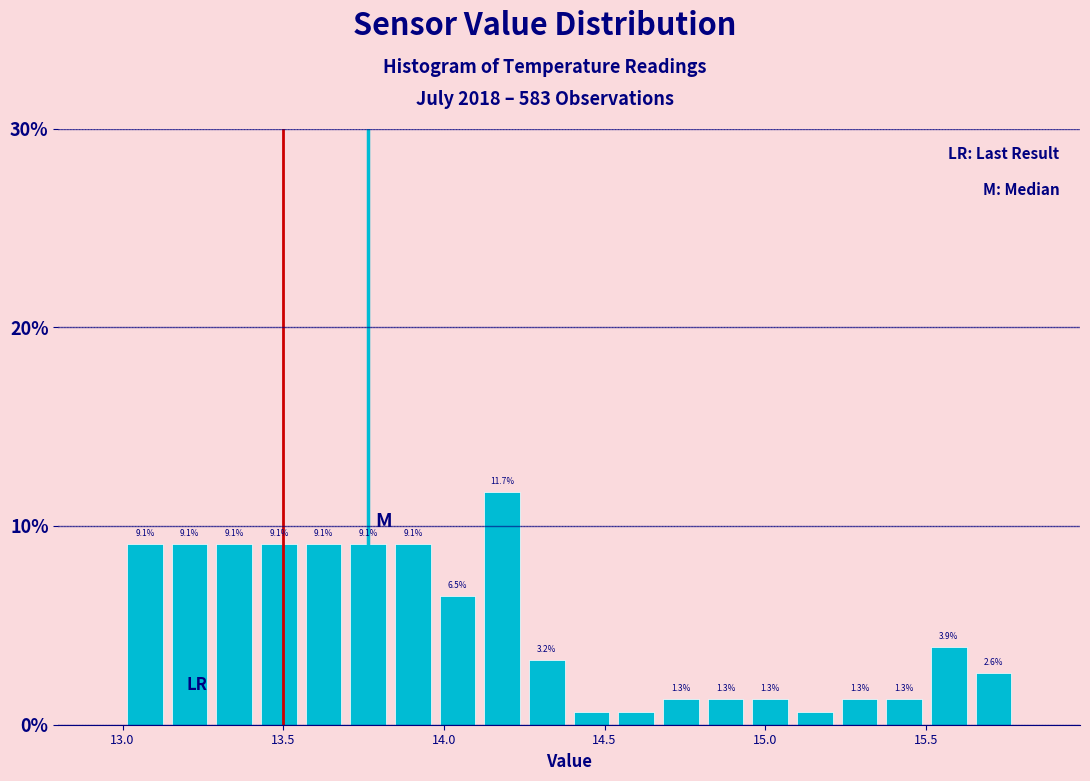

Around what value on the x-axis is the tallest bar? Give the approximate position of its centre, as read against the axis.

14.20